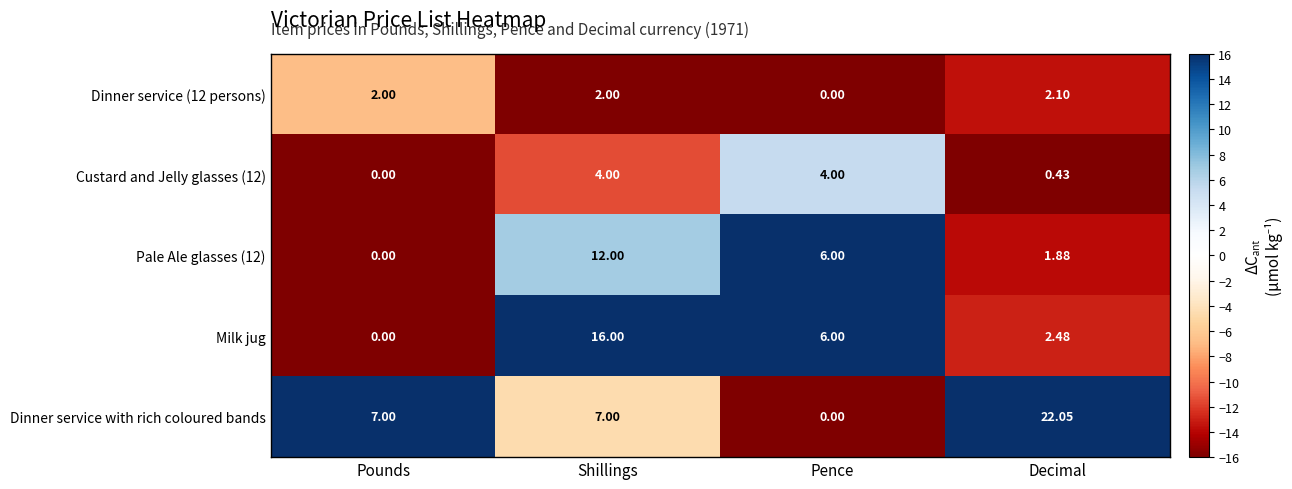

Which series has the widest spread of values?

Dinner service with rich coloured bands